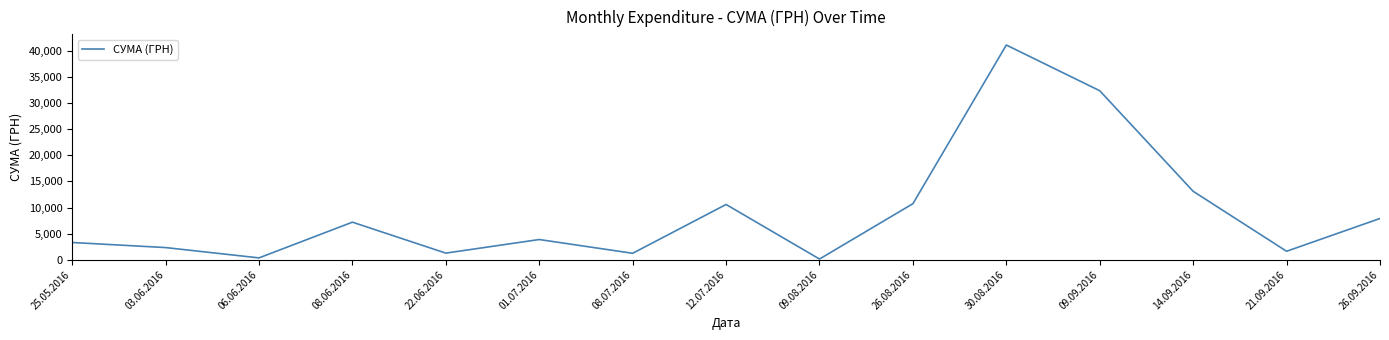

At which label is the value closest to 20627?

14.09.2016